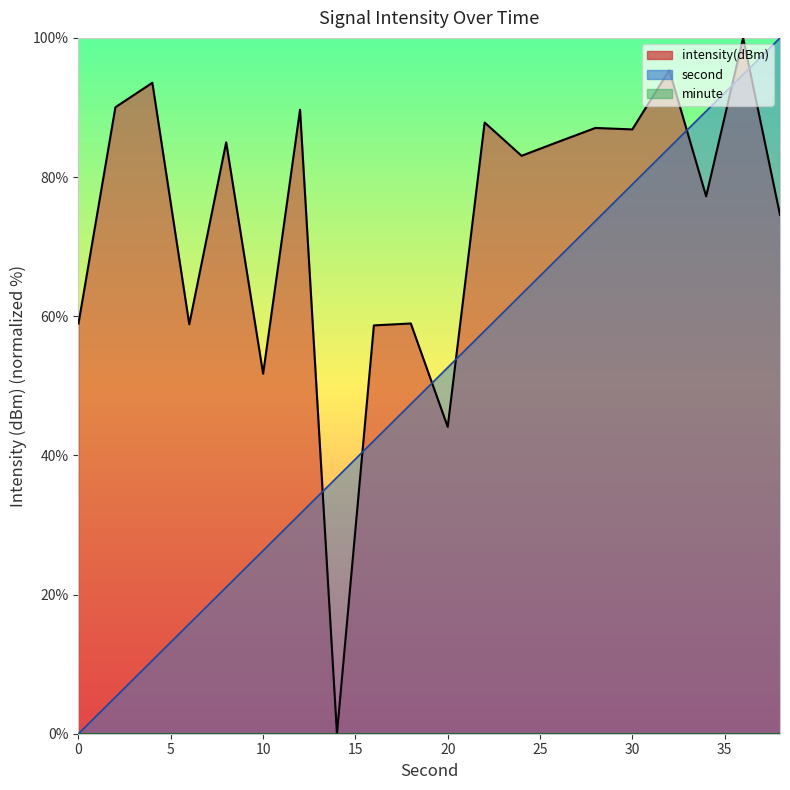

List the labels in order of intensity(dBm) value, largest first.

36, 32, 4, 2, 12, 22, 28, 30, 26, 8, 24, 34, 38, 18, 0, 6, 16, 10, 20, 14